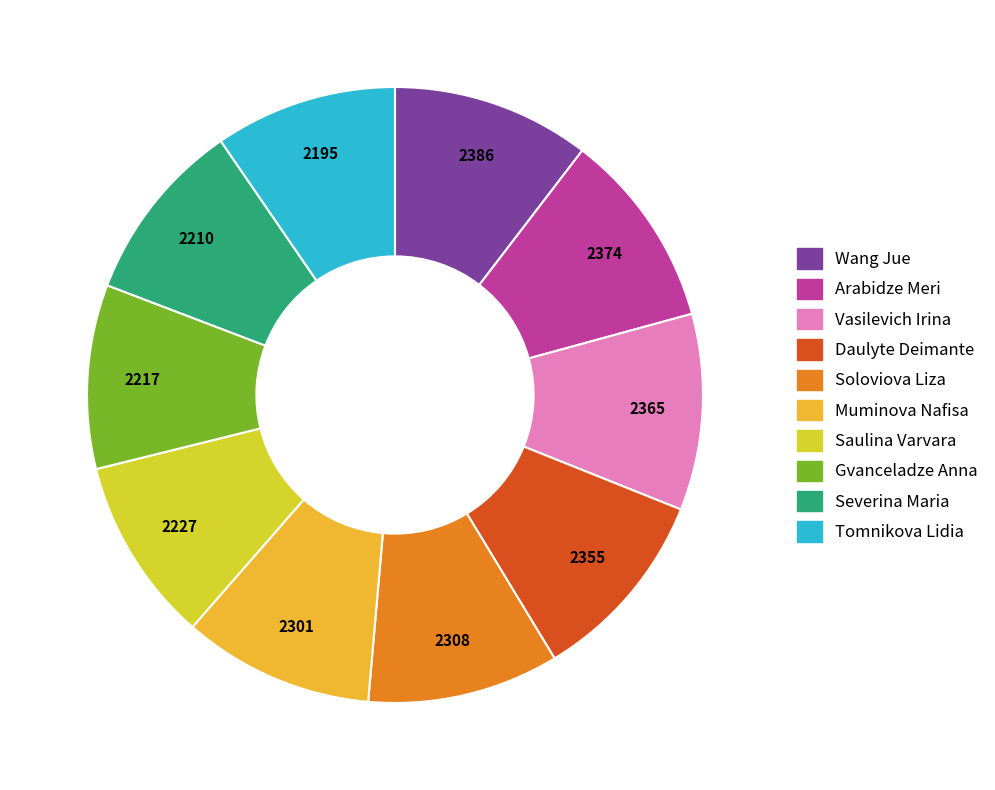

Does any single category account for the majority?

No